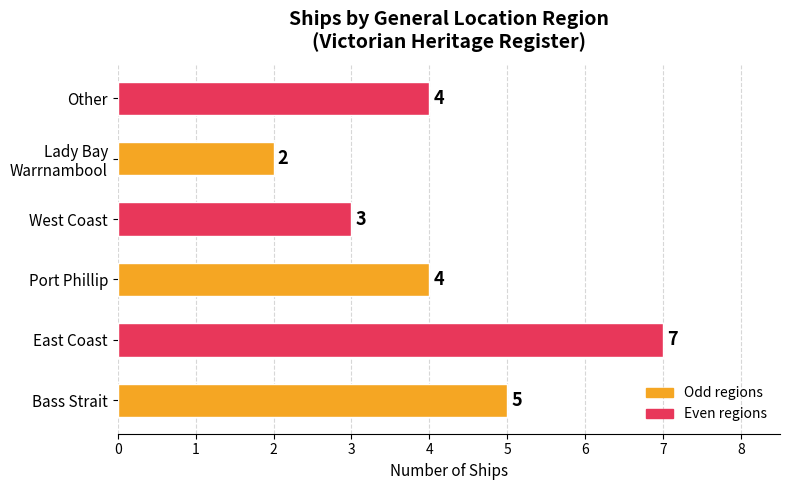

What is the difference between the second highest and minimum values?

3